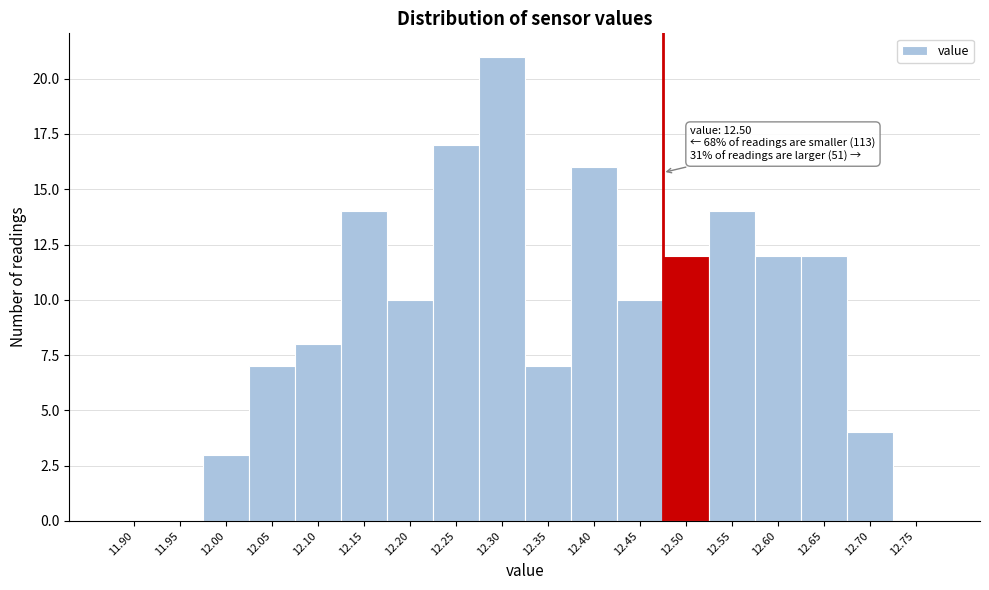

Reading left to right, transcribe all the data shown in this chart.

11.90=0	11.95=0	12.00=3	12.05=7	12.10=8	12.15=14	12.20=10	12.25=17	12.30=21	12.35=7	12.40=16	12.45=10	12.50=12	12.55=14	12.60=12	12.65=12	12.70=4	12.75=0